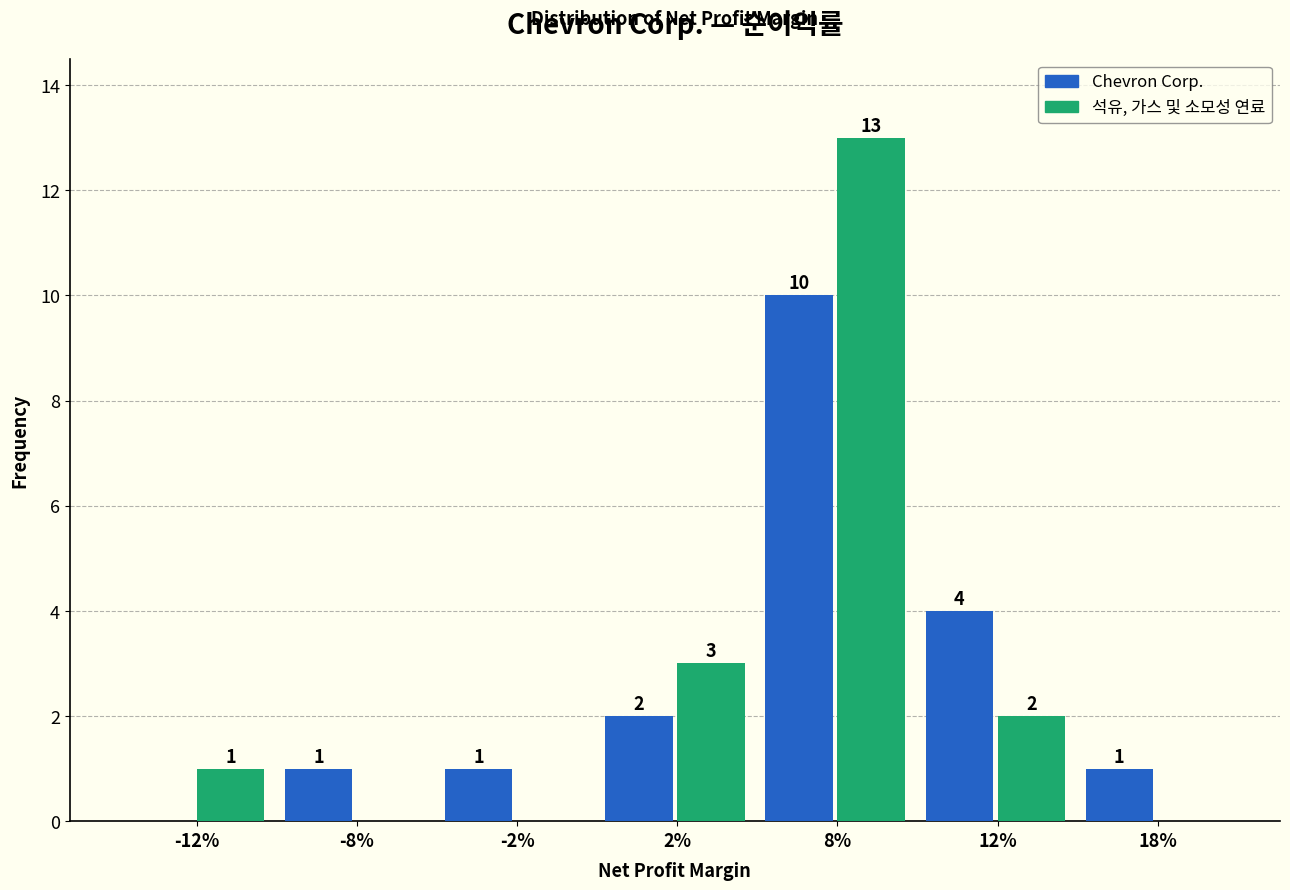

Reading left to right, list all the values displayed in this chart.

Chevron Corp.: -12%=0	-8%=1	-2%=1	2%=2	8%=10	12%=4	18%=1
석유, 가스 및 소모성 연료: -12%=1	-8%=0	-2%=0	2%=3	8%=13	12%=2	18%=0